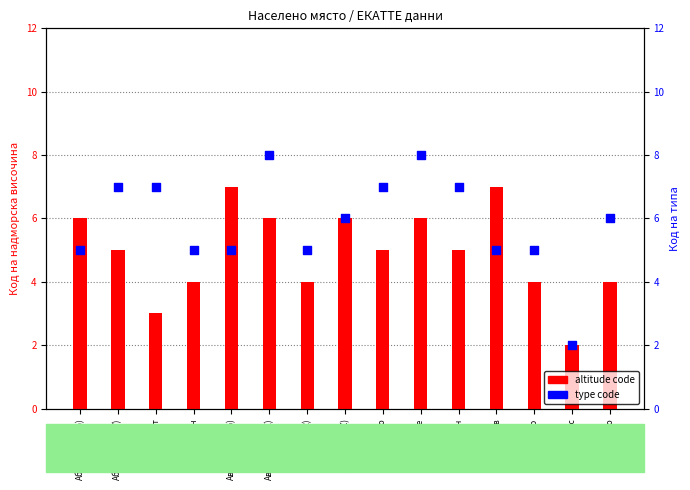

What is the total value across all series at Изгрев?

12